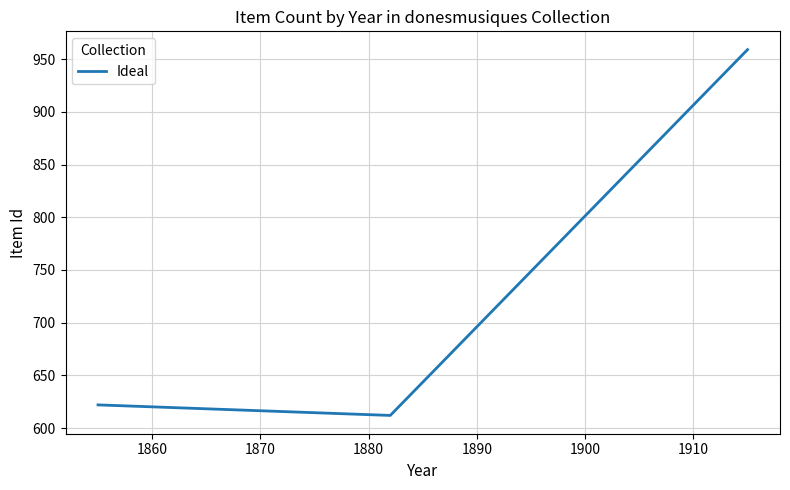

What is the greatest value displayed?

959